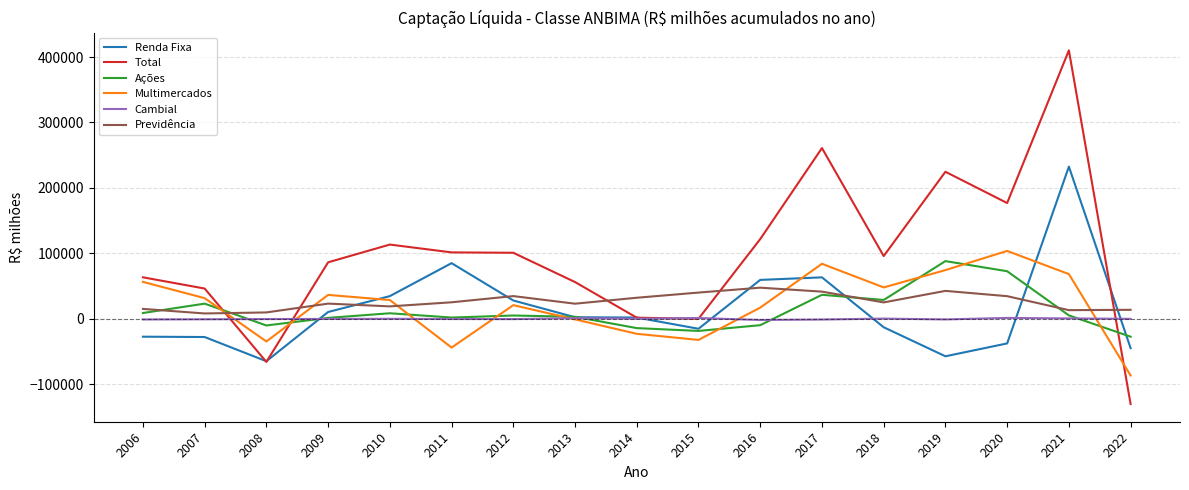

What is the smallest value displayed?

-129952.1